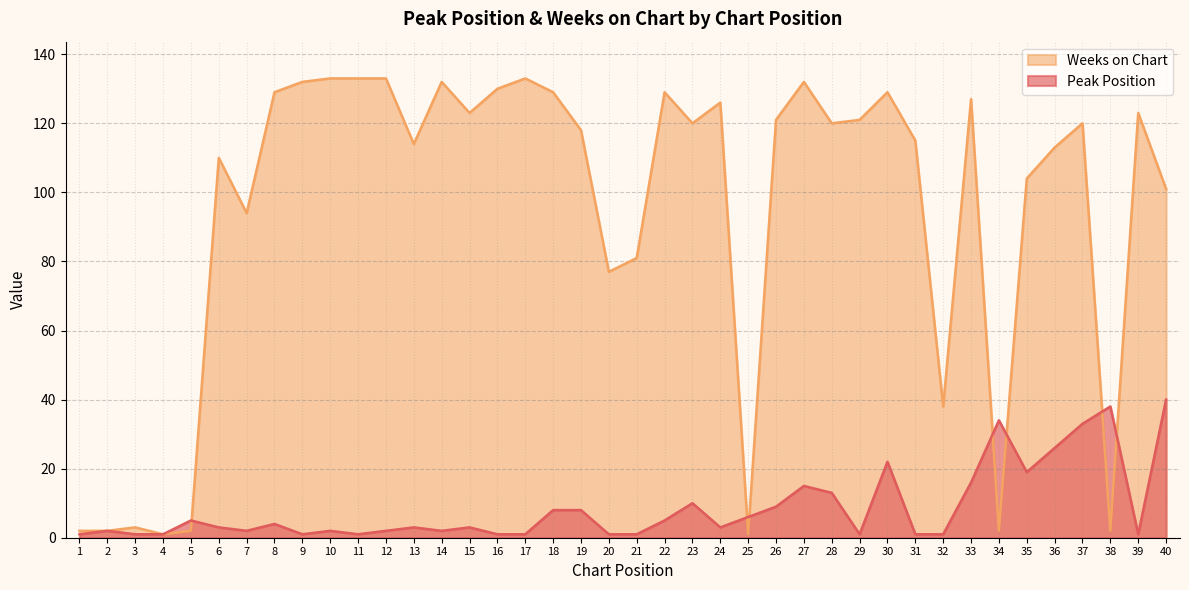

Which category has the lowest value across all series?

1